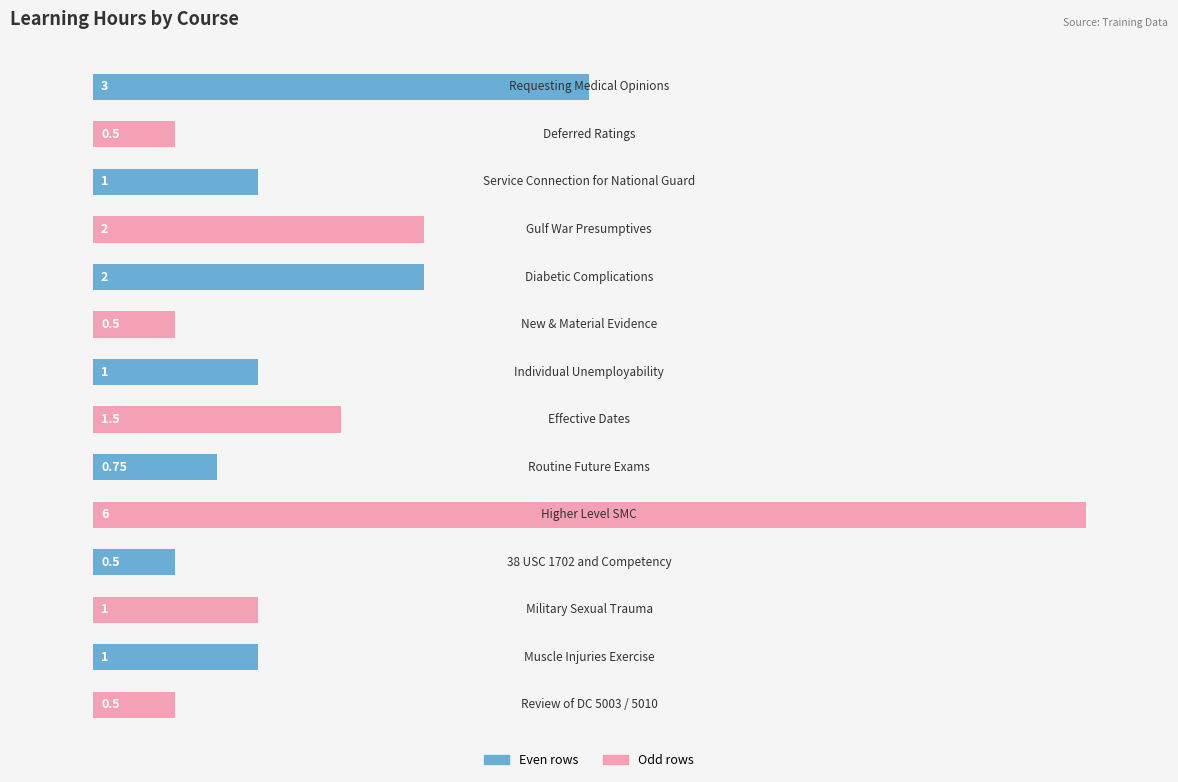

List the labels in order of value, smallest first.

1, 5, 10, 13, 8, 2, 6, 11, 12, 7, 3, 4, 0, 9